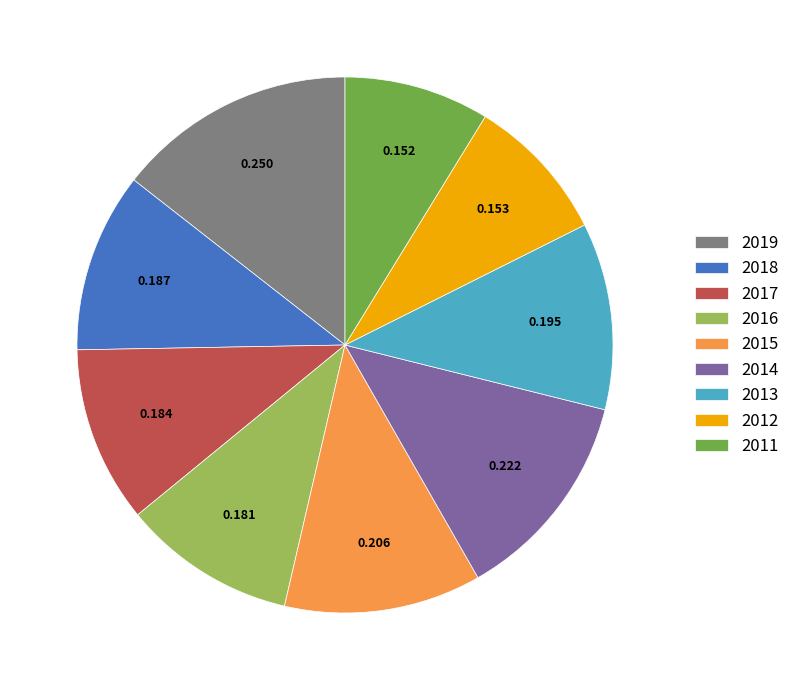

The 2012 slice represents 9% of the pie. True or false?

True